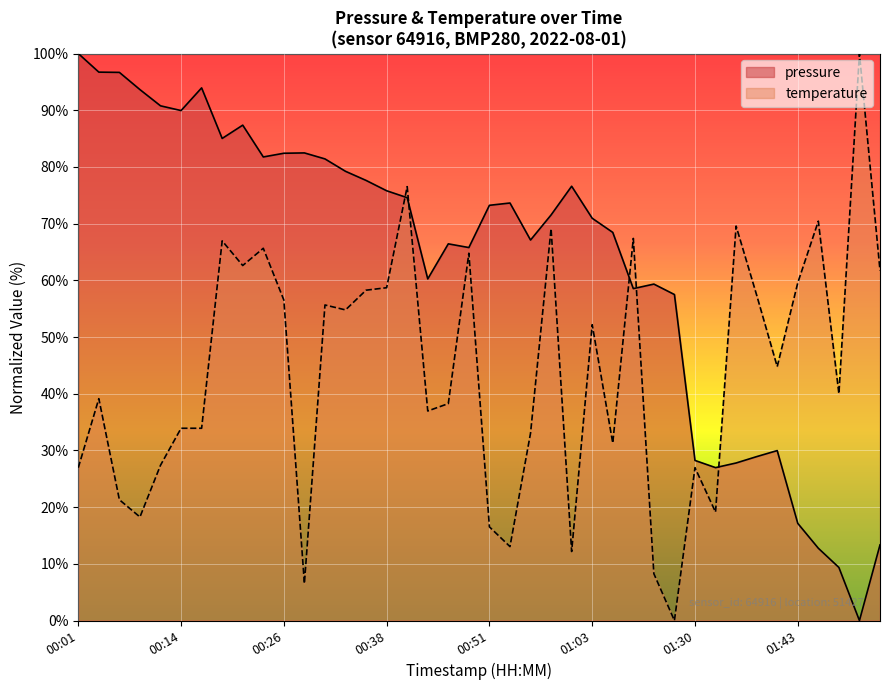

What is the sum of all temperature values?

1755.7